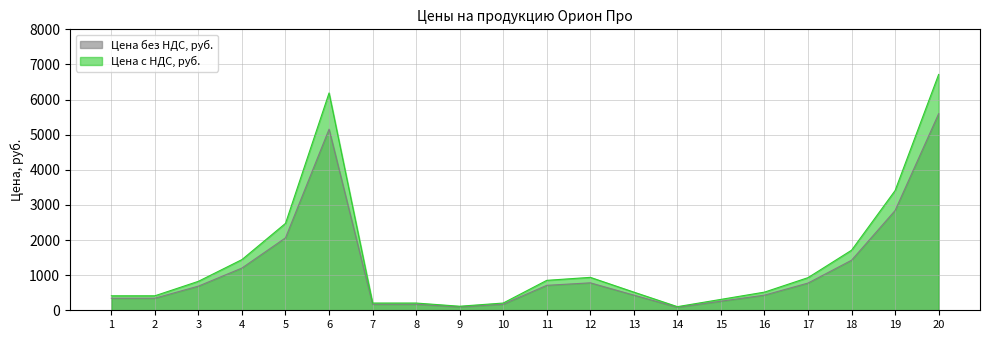

How many interior local valleys does the Цена с НДС, руб. series have?

2